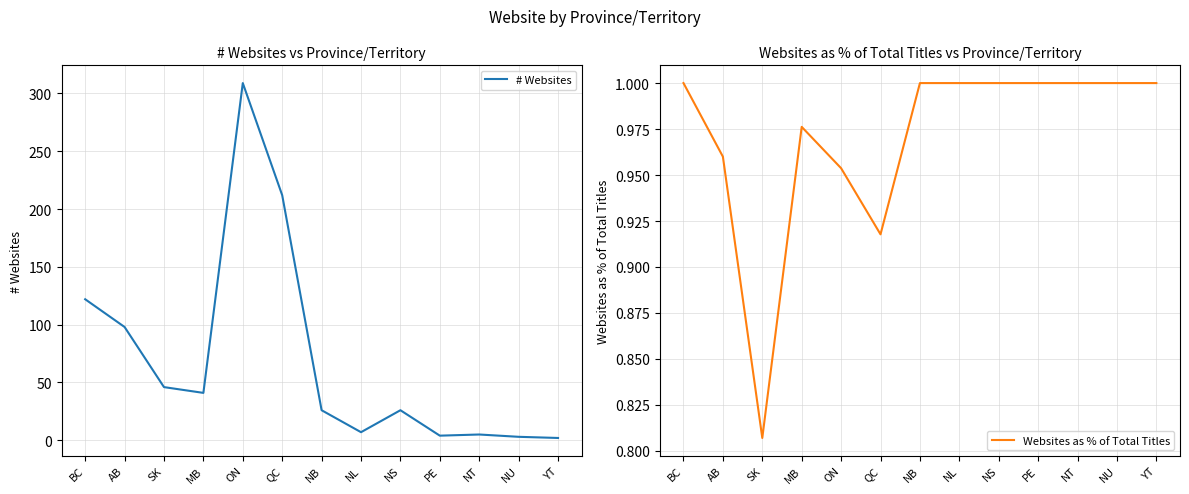

What is the minimum value for Websites as % of Total Titles?

0.8